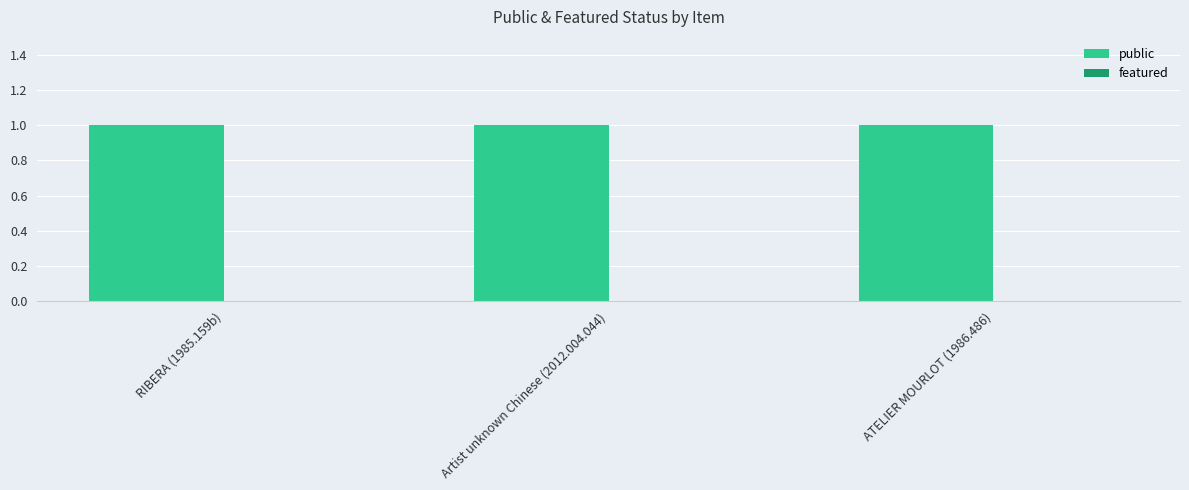

At how many categories does at least one series exceed 0?

3